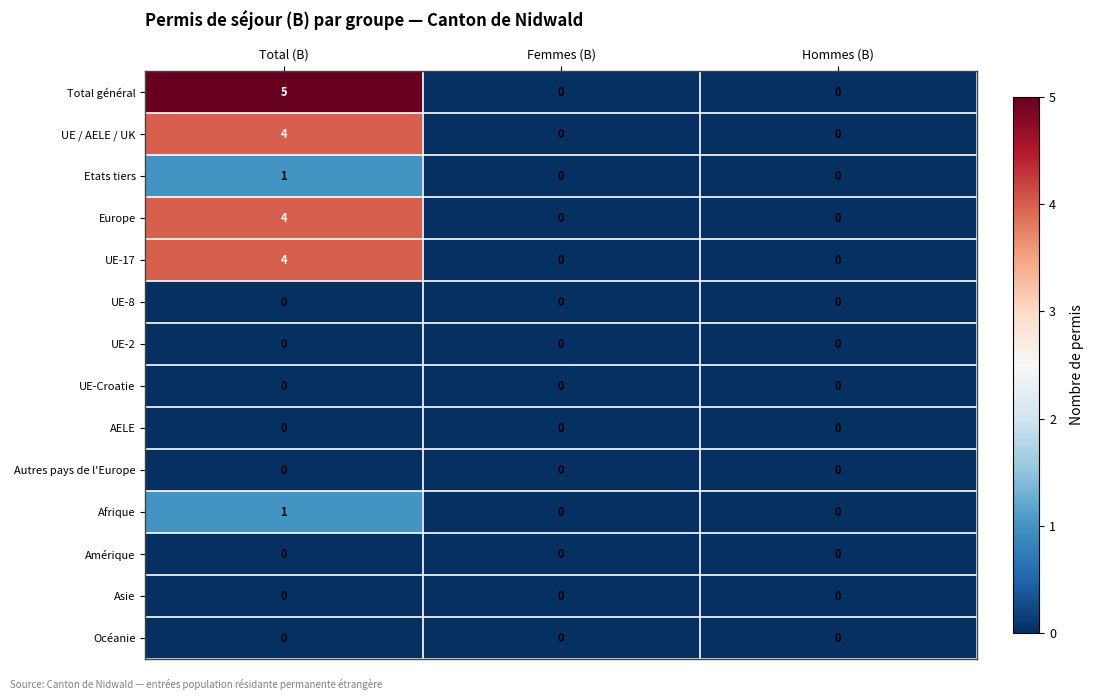

Which series has the largest range (max minus min)?

Total général